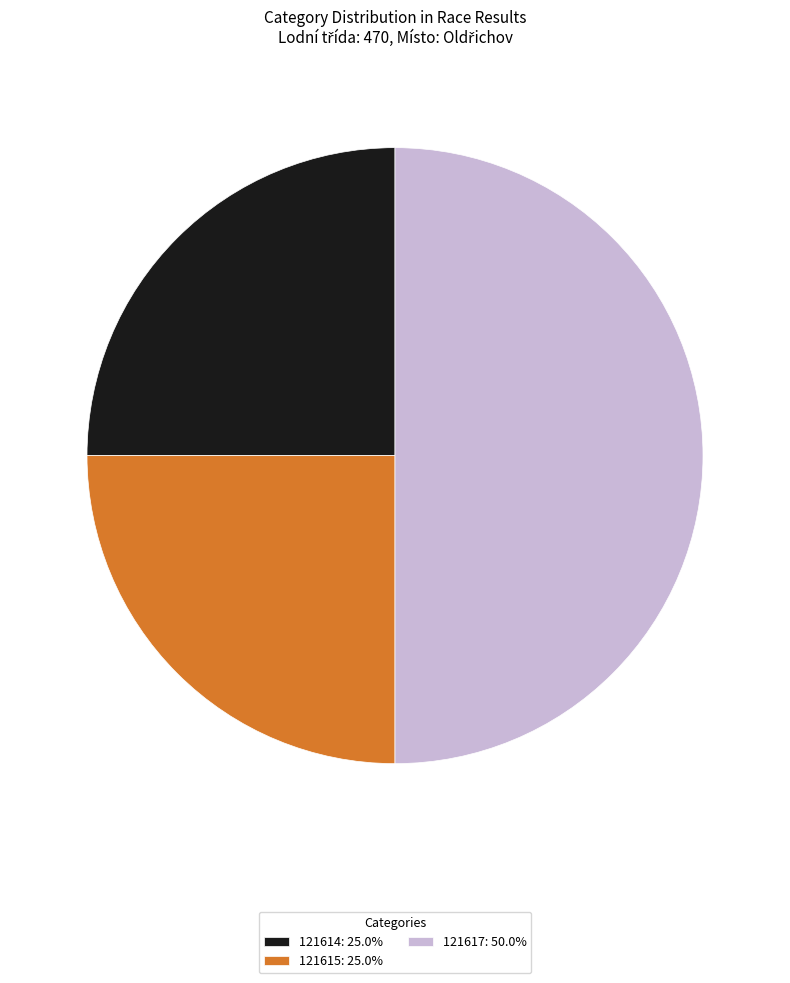

What is the ratio of the value at 121614: 25.0% to the value at 121615: 25.0%?

1.0